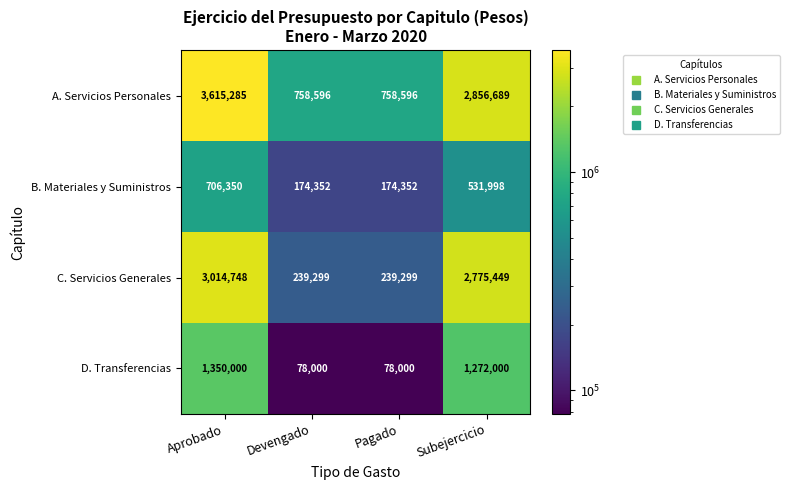

At Subejercicio, list the series in order from largest to smallest.

A. Servicios Personales, C. Servicios Generales, D. Transferencias, B. Materiales y Suministros